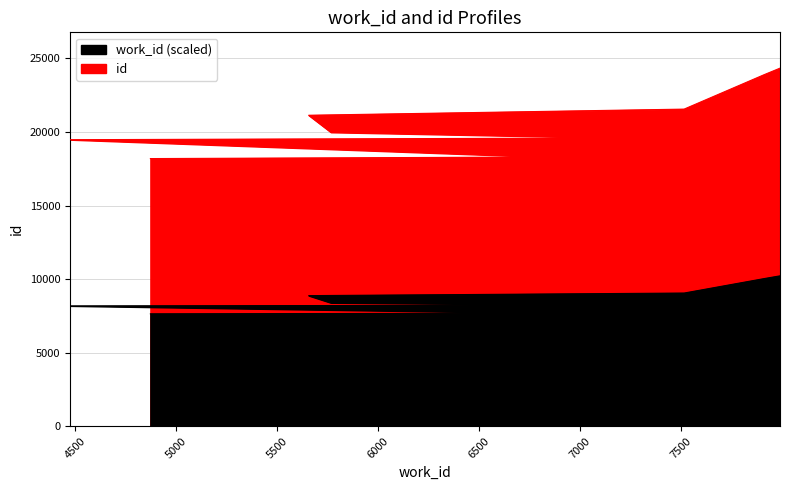

Count the number of values greater than 19982.

4